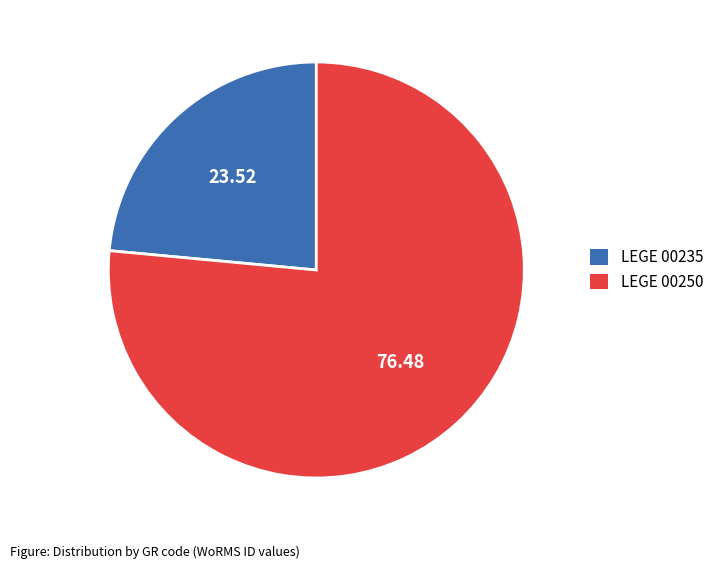

Do LEGE 00235 and LEGE 00250 together represent more than half of the pie?

Yes